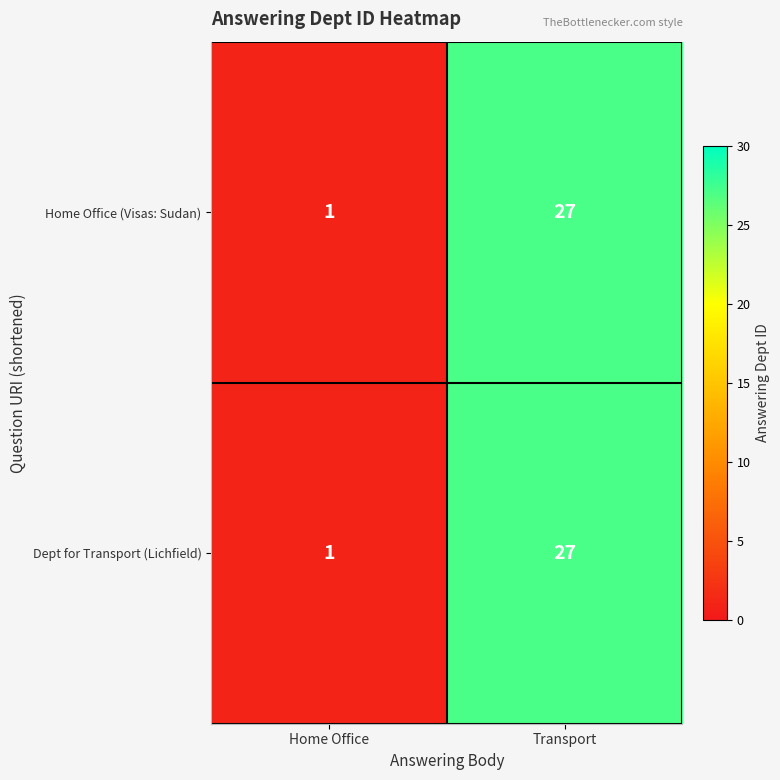

At which category does the chart reach its peak across all series?

Transport